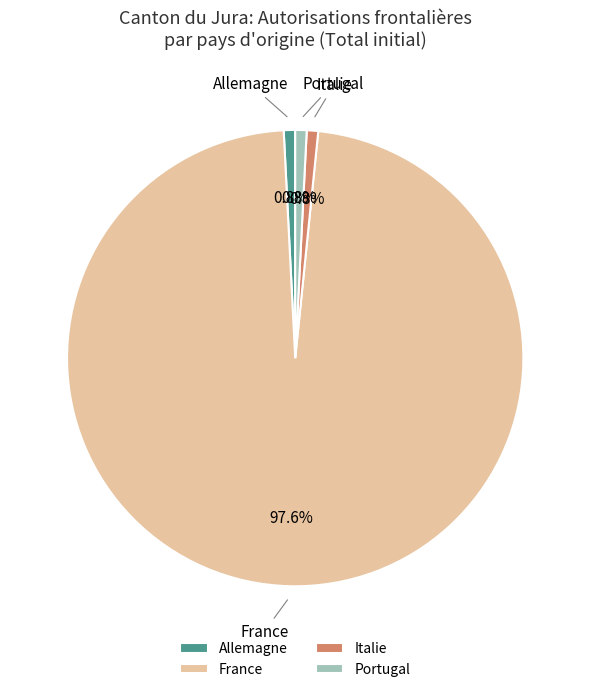

How many segments does this pie chart have?

4